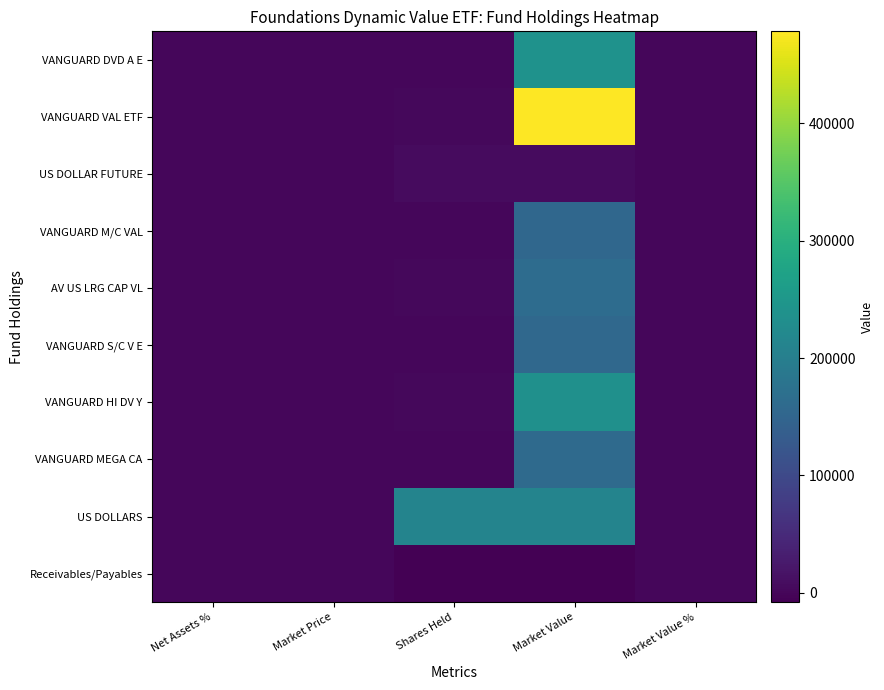

Reading right to left, extract all data points from this chart.

VANGUARD DVD A E: Market Value %=13.4	Market Value=240313.4	Shares Held=1284.0	Market Price=187.2	Net Assets %=13.4
VANGUARD VAL ETF: Market Value %=26.6	Market Value=478113.0	Shares Held=2910.0	Market Price=164.3	Net Assets %=26.6
US DOLLAR FUTURE: Market Value %=0.3	Market Value=6289.2	Shares Held=6289.2	Market Price=1.0	Net Assets %=0.3
VANGUARD M/C VAL: Market Value %=8.6	Market Value=154011.5	Shares Held=996.0	Market Price=154.6	Net Assets %=8.6
AV US LRG CAP VL: Market Value %=9.1	Market Value=163762.9	Shares Held=2556.0	Market Price=64.1	Net Assets %=9.1
VANGUARD S/C V E: Market Value %=8.6	Market Value=155538.8	Shares Held=822.0	Market Price=189.2	Net Assets %=8.6
VANGUARD HI DV Y: Market Value %=13.1	Market Value=235428.2	Shares Held=1938.0	Market Price=121.5	Net Assets %=13.1
VANGUARD MEGA CA: Market Value %=8.9	Market Value=160605.1	Shares Held=1326.0	Market Price=121.1	Net Assets %=8.9
US DOLLARS: Market Value %=11.8	Market Value=212363.3	Shares Held=212363.3	Market Price=1.0	Net Assets %=11.8
Receivables/Payables: Market Value %=-0.4	Market Value=-7803.2	Shares Held=-7803.2	Market Price=1.0	Net Assets %=-0.4